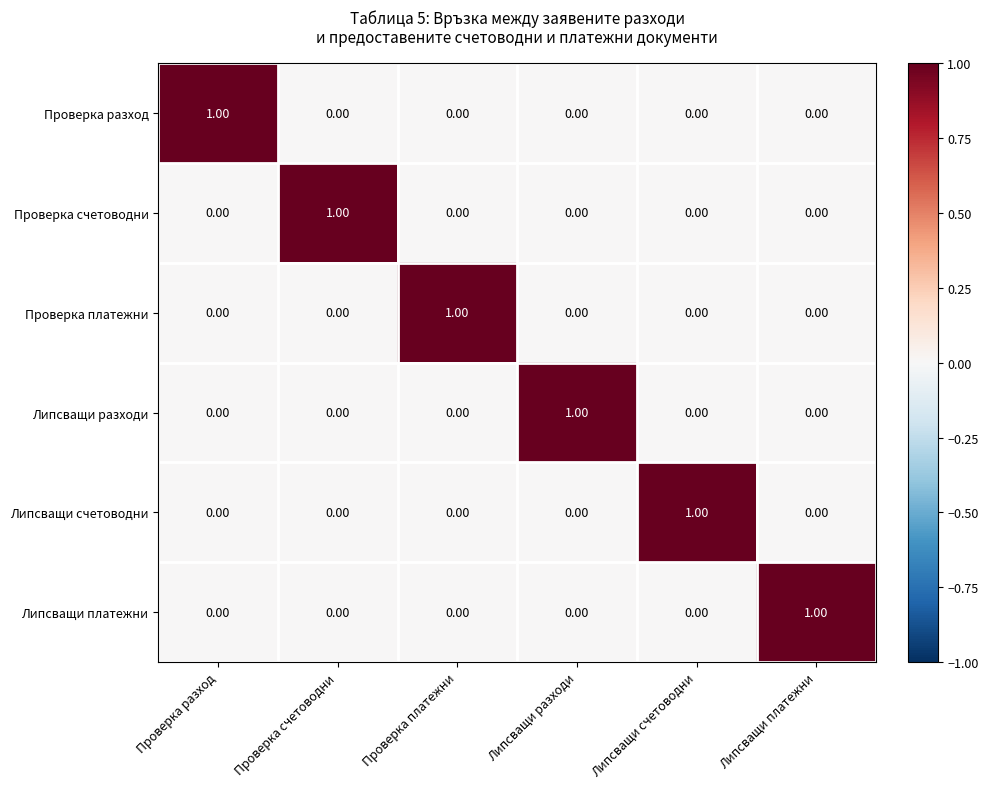

Is the value of Липсващи счетоводни at Липсващи счетоводни greater than the value of Проверка разход at Липсващи разходи?

Yes